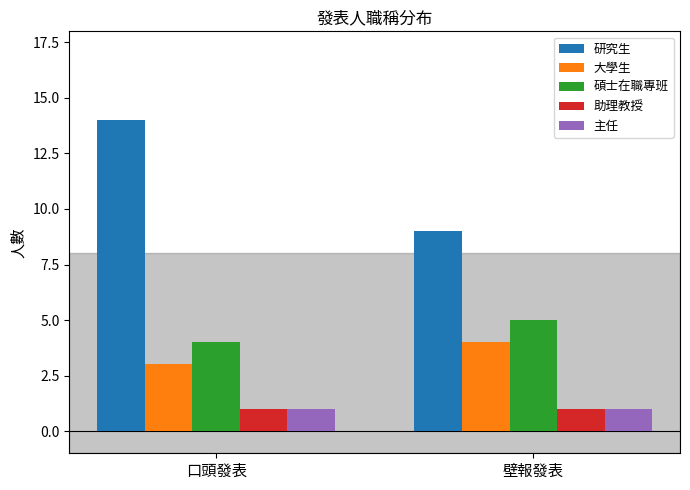

What is the minimum value shown in the chart?

1